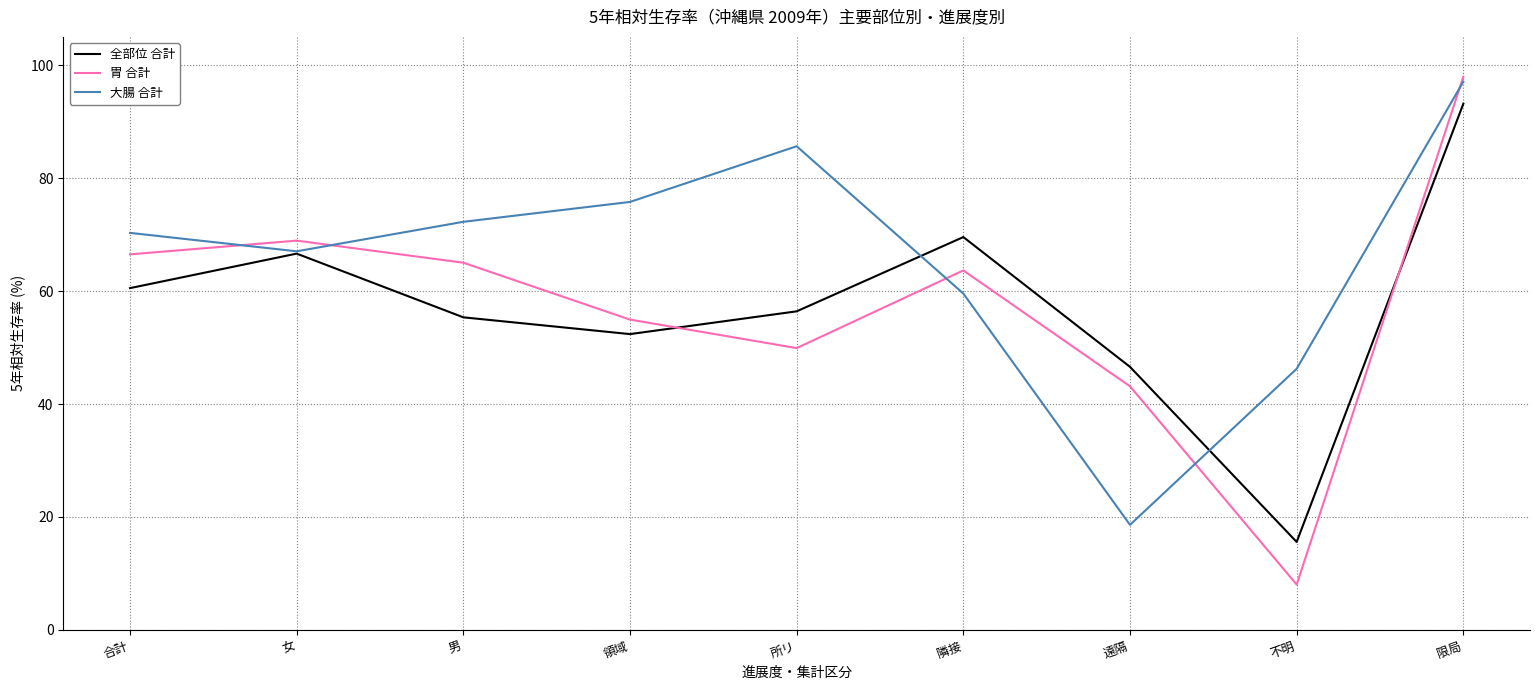

Which label corresponds to the largest value in the chart?

限局